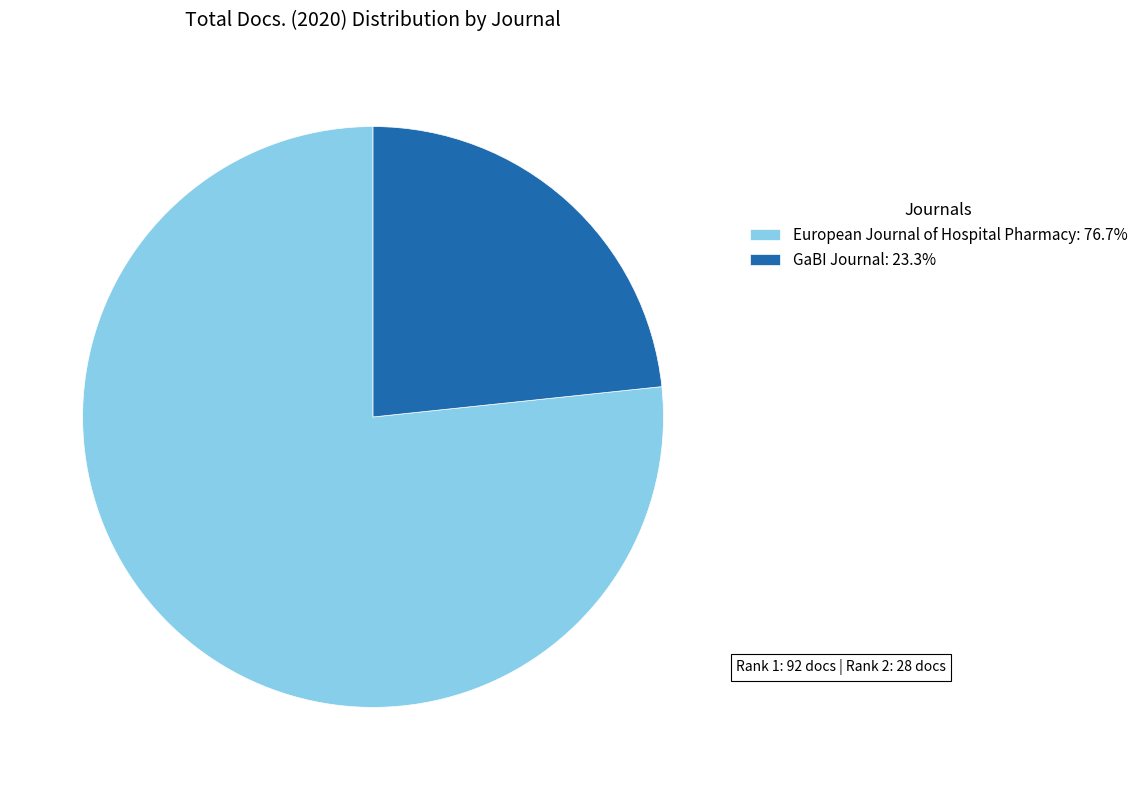

Do GaBI Journal and European Journal of Hospital Pharmacy together represent more than half of the pie?

Yes